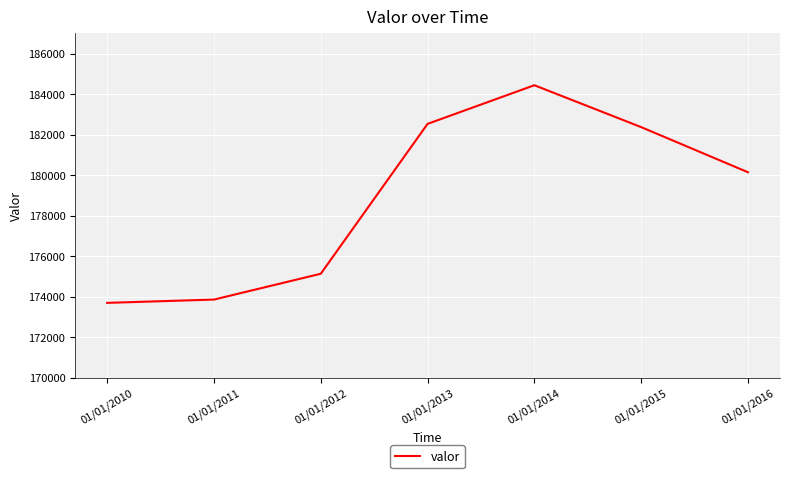

Reading left to right, list all the values displayed in this chart.

01/01/2010=173701	01/01/2011=173864	01/01/2012=175139	01/01/2013=182538	01/01/2014=184446	01/01/2015=182378	01/01/2016=180150